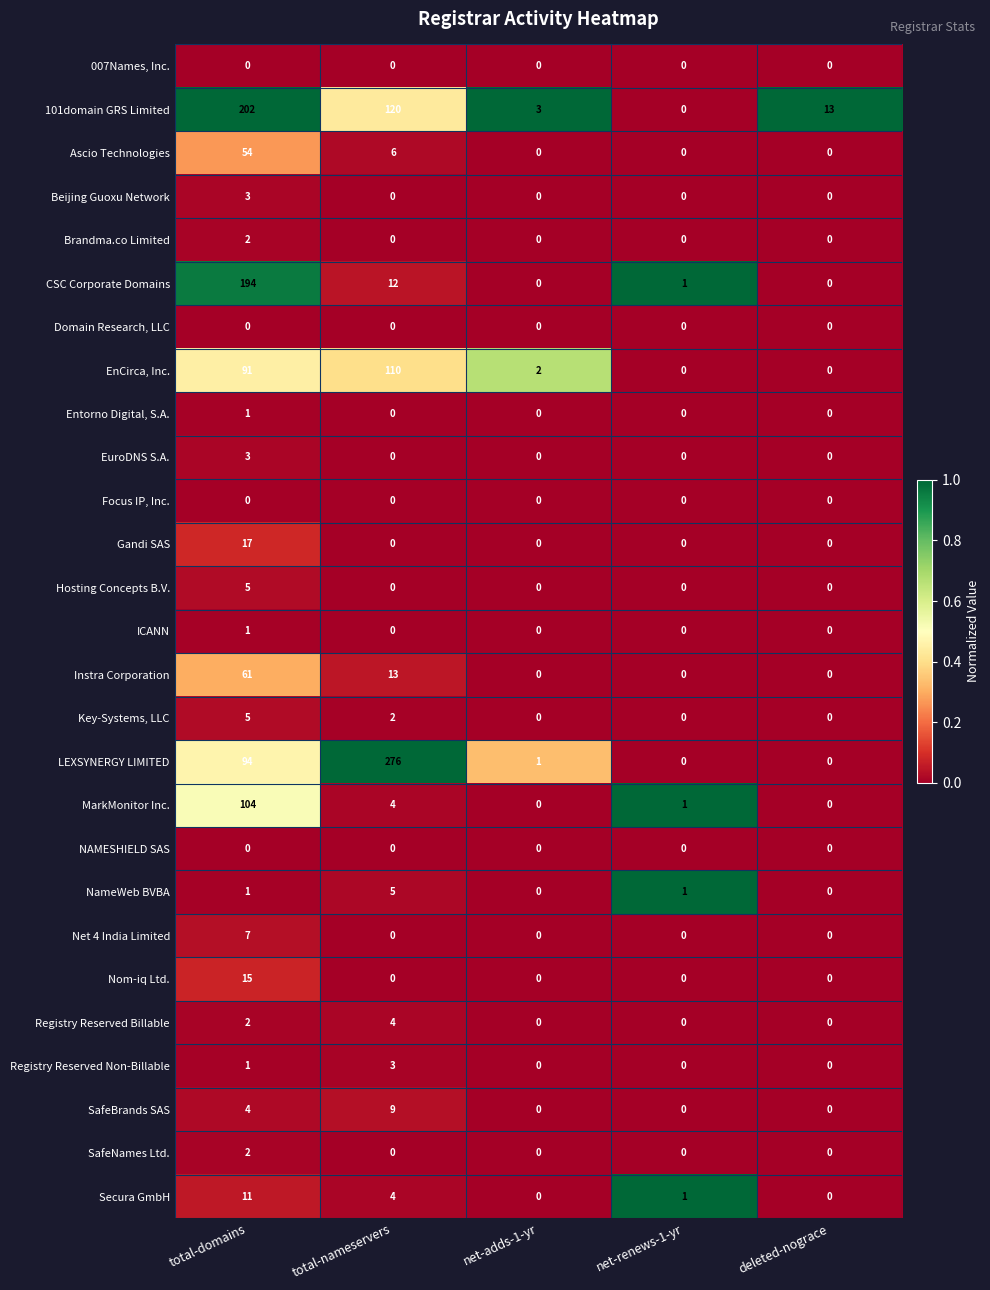

Which series has the largest range (max minus min)?

LEXSYNERGY LIMITED